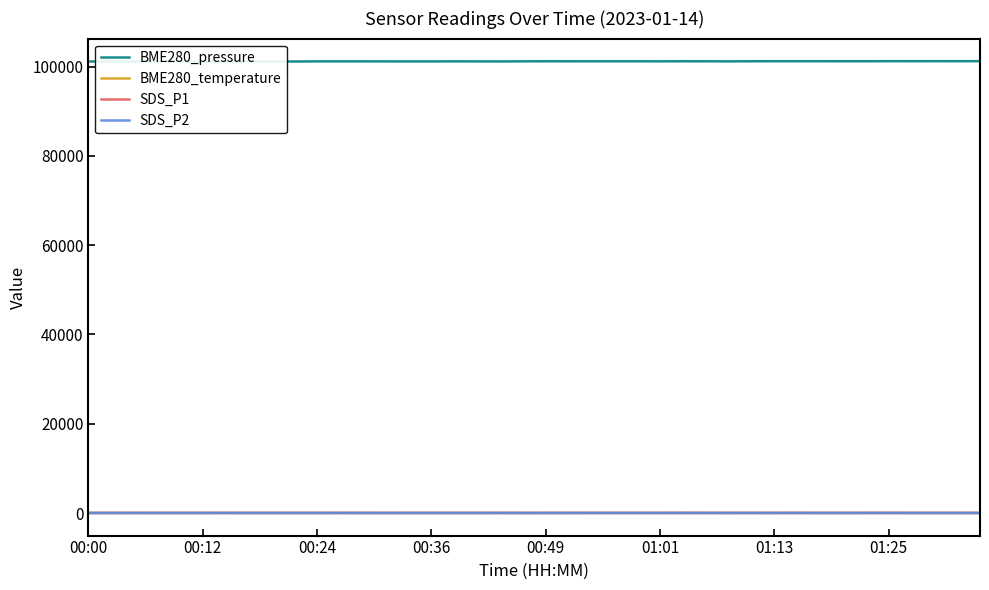

How many lines are shown in the chart?

4